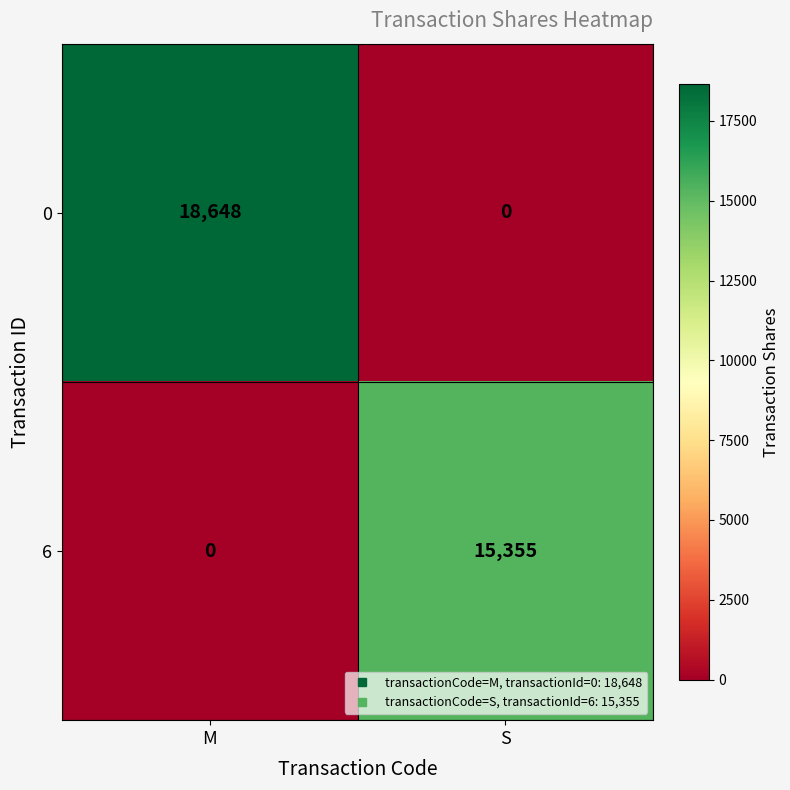

Reading left to right, list all the values displayed in this chart.

0: M=18648	S=0
6: M=0	S=15355